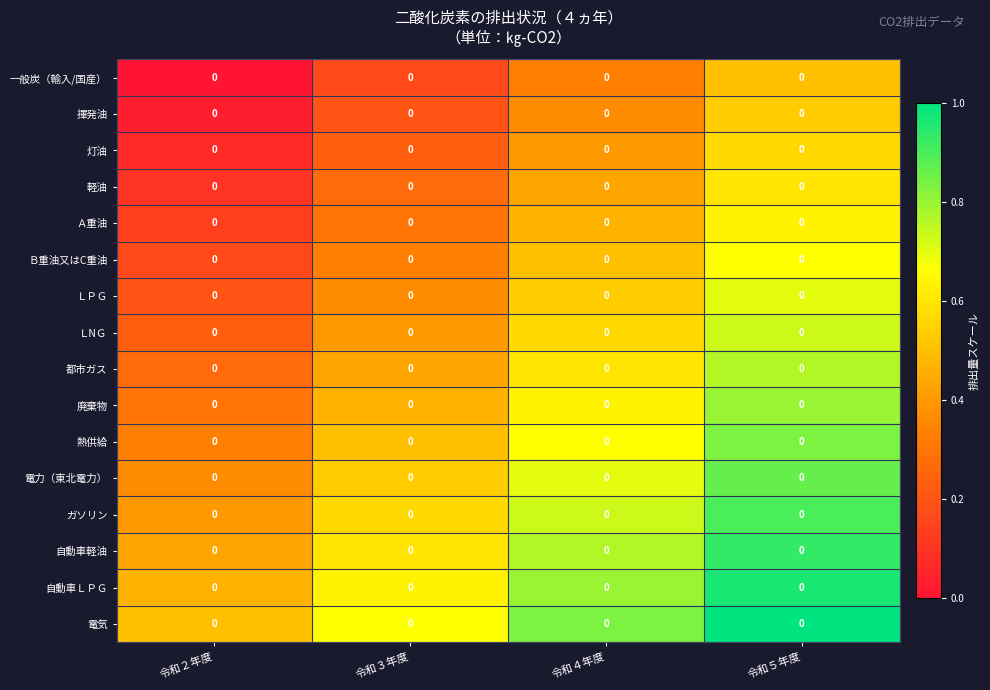

Rank the series at 令和５年度 from highest to lowest value.

電気, 自動車ＬＰＧ, 自動車軽油, ガソリン, 電力（東北電力）, 熱供給, 廃棄物, 都市ガス, ＬNＧ, ＬＰＧ, Ｂ重油又はC重油, Ａ重油, 軽油, 灯油, 揮発油, 一般炭（輸入/国産）